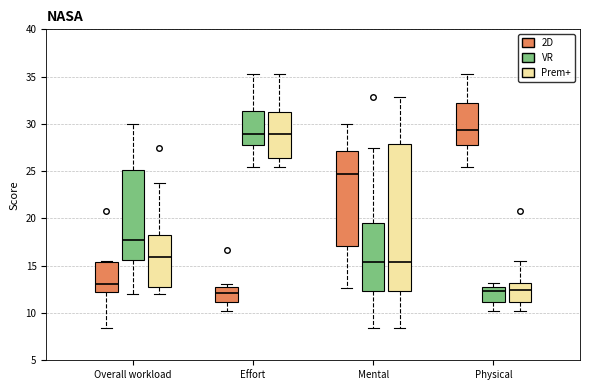

Reading left to right, read every box against the y-axis: the position of its median line, the range the box covers, and the ends of its whiskers. The values are not printed on the chart, so give them approximately, as read against the axis.

Overall workload (2D): median 13.0, box 12.5 to 15.5, whiskers 8.5 to 15.5
Overall workload (VR): median 17.5, box 15.5 to 25.0, whiskers 12.0 to 30.0
Overall workload (Prem+): median 16.0, box 12.5 to 18.5, whiskers 12.0 to 24.0
Effort (2D): median 12.0, box 11.0 to 13.0, whiskers 10.0 to 13.0 (just above the box's upper edge)
Effort (VR): median 29.0, box 28.0 to 31.5, whiskers 25.5 to 35.5
Effort (Prem+): median 29.0, box 26.5 to 31.5, whiskers 25.5 to 35.5
Mental (2D): median 24.5, box 17.0 to 27.0, whiskers 12.5 to 30.0
Mental (VR): median 15.5, box 12.5 to 19.5, whiskers 8.5 to 27.5
Mental (Prem+): median 15.5, box 12.5 to 28.0, whiskers 8.5 to 33.0
Physical (2D): median 29.5, box 28.0 to 32.0, whiskers 25.5 to 35.5
Physical (VR): median 12.5, box 11.0 to 13.0, whiskers 10.0 to 13.0 (just above the box's upper edge)
Physical (Prem+): median 12.5, box 11.0 to 13.0, whiskers 10.0 to 15.5